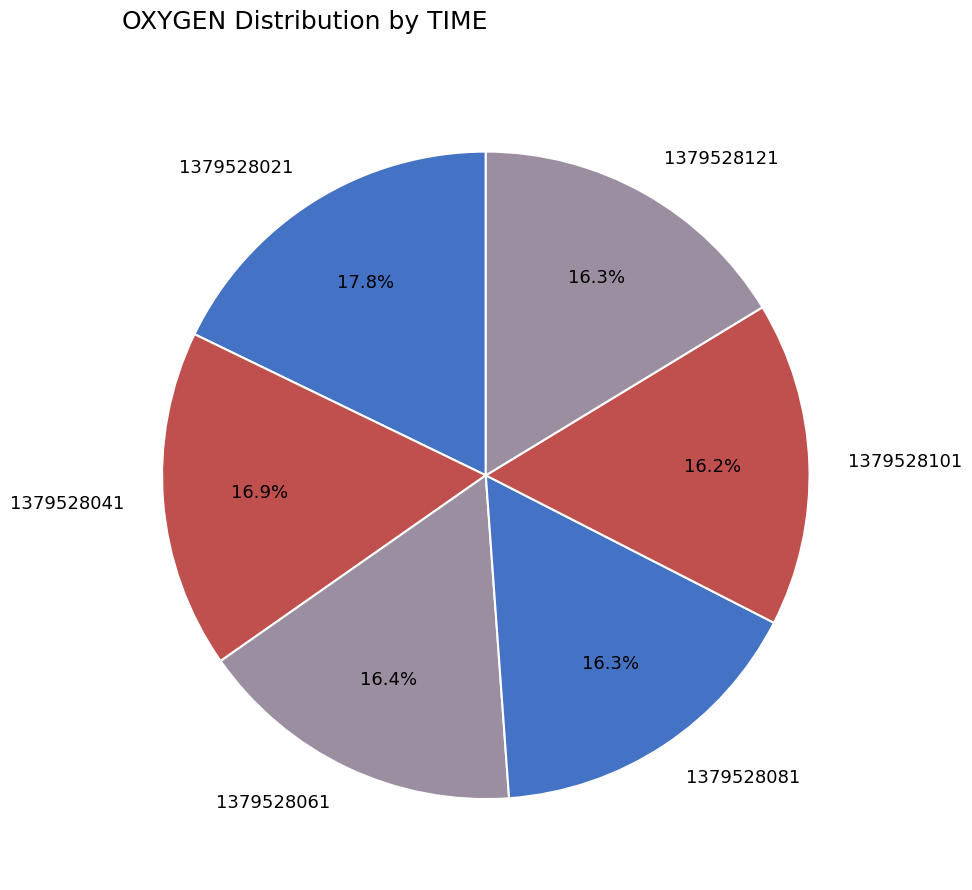

How much of the chart is everything except 1379528021?

82.2%